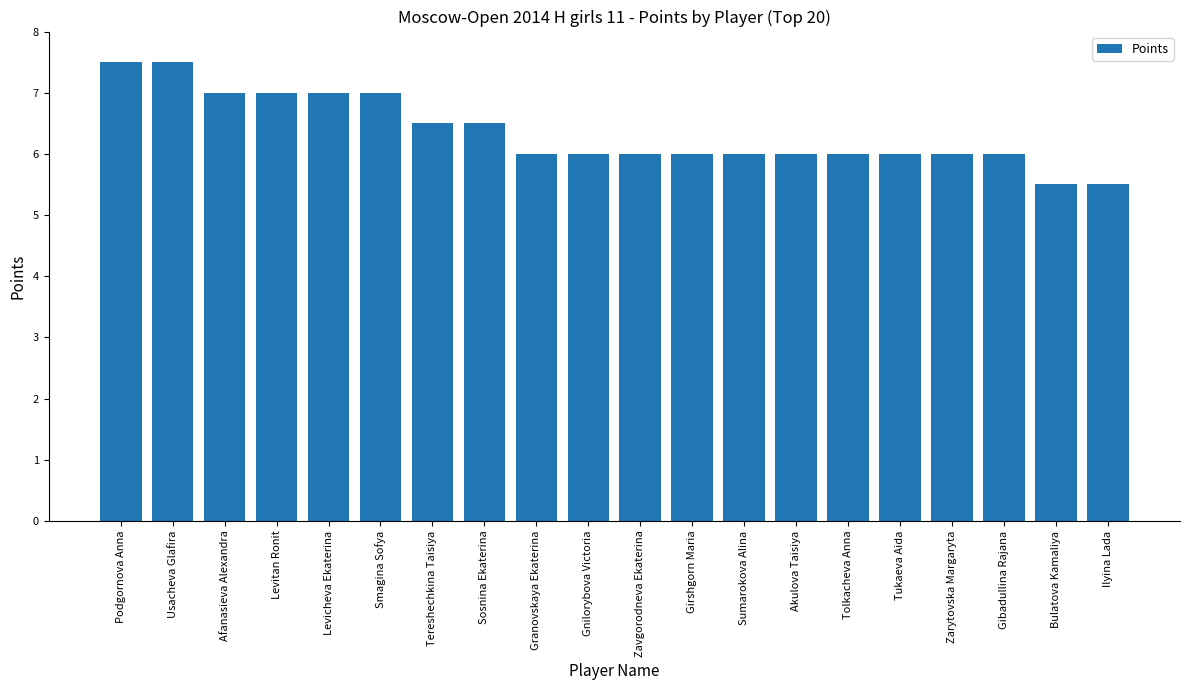

What is the sum of the values at Sosnina Ekaterina and Gnilorybova Victoria?

12.5